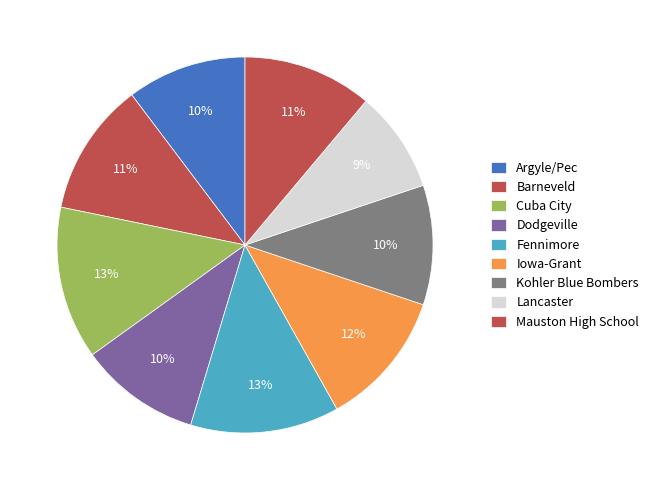

Is there a majority slice in this chart?

No